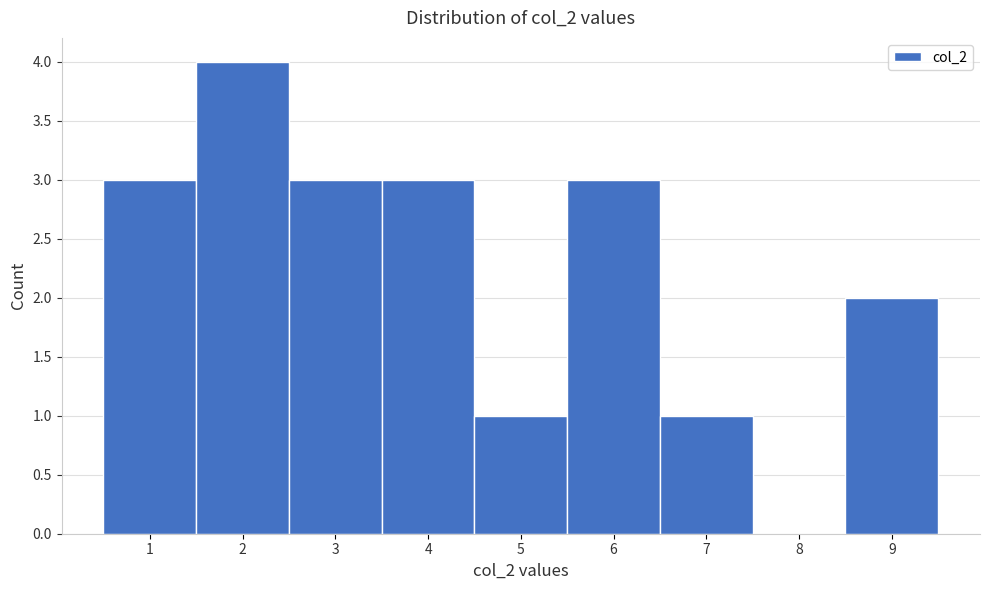

Reading right to left, list all the values displayed in this chart.

9=2	8=0	7=1	6=3	5=1	4=3	3=3	2=4	1=3